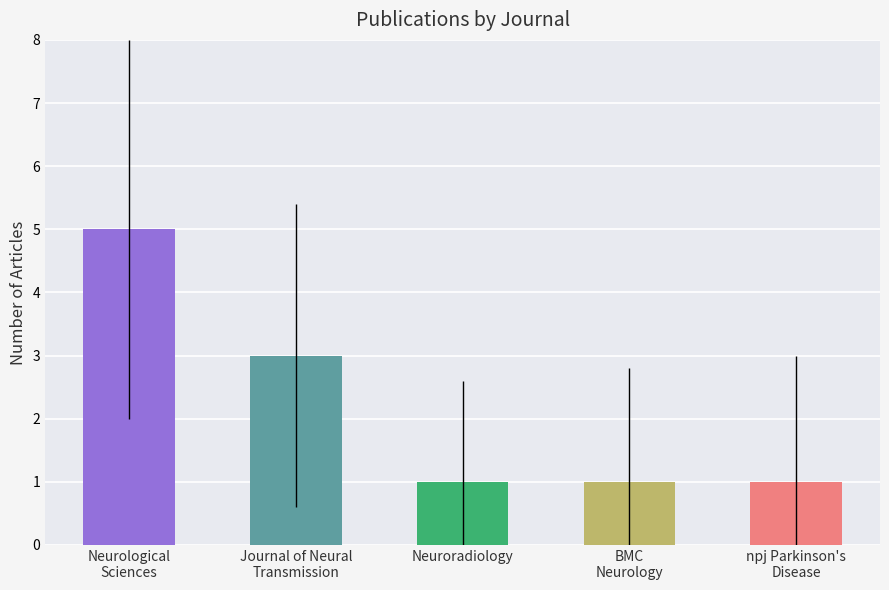

What is the maximum value shown in the chart?

5